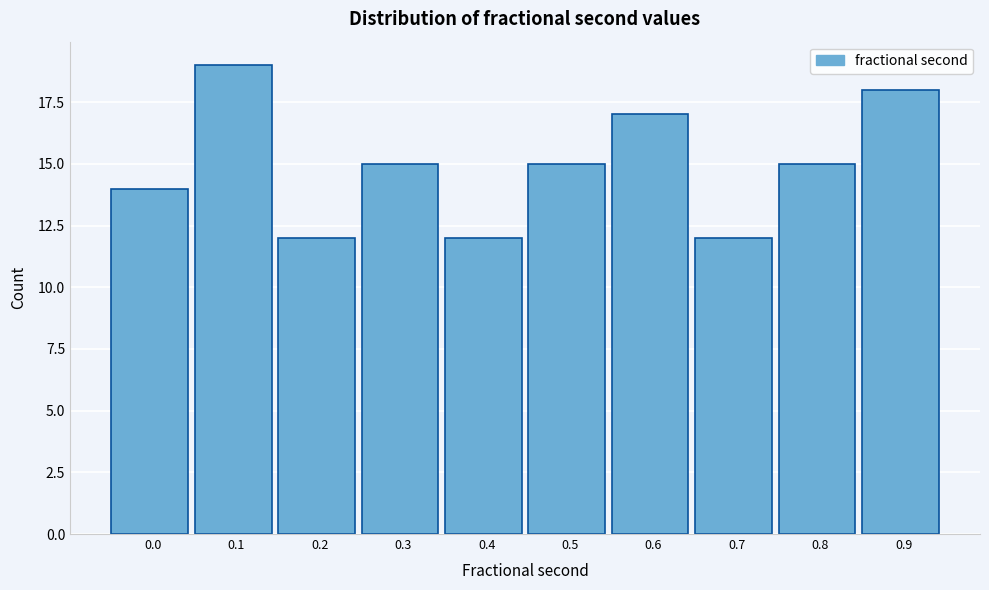

Reading left to right, list all the values displayed in this chart.

14	19	12	15	12	15	17	12	15	18